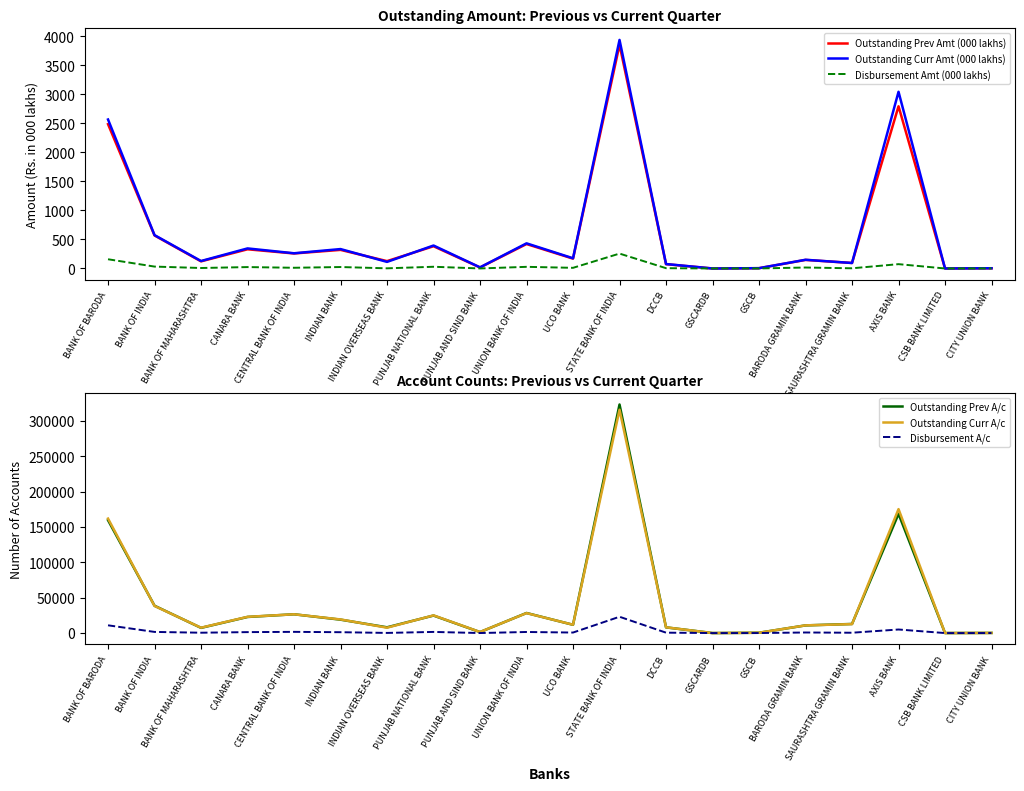

What is the spread (max minus min) of values at STATE BANK OF INDIA?

322850.1